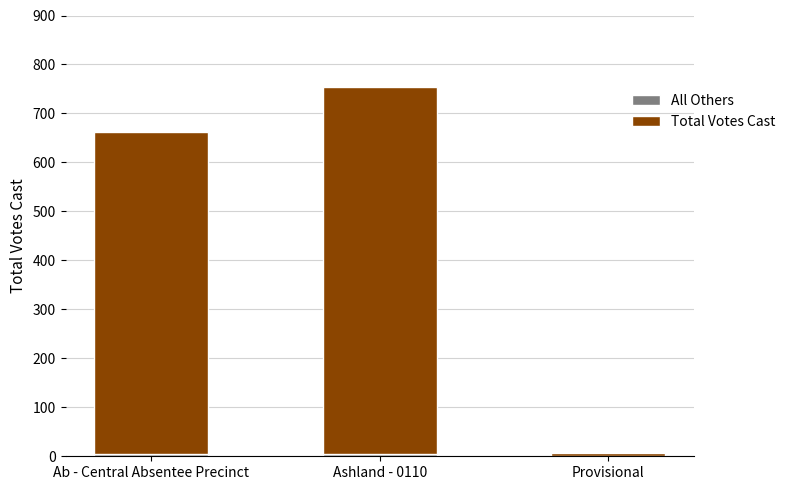

How many distinct data groups are displayed?

2